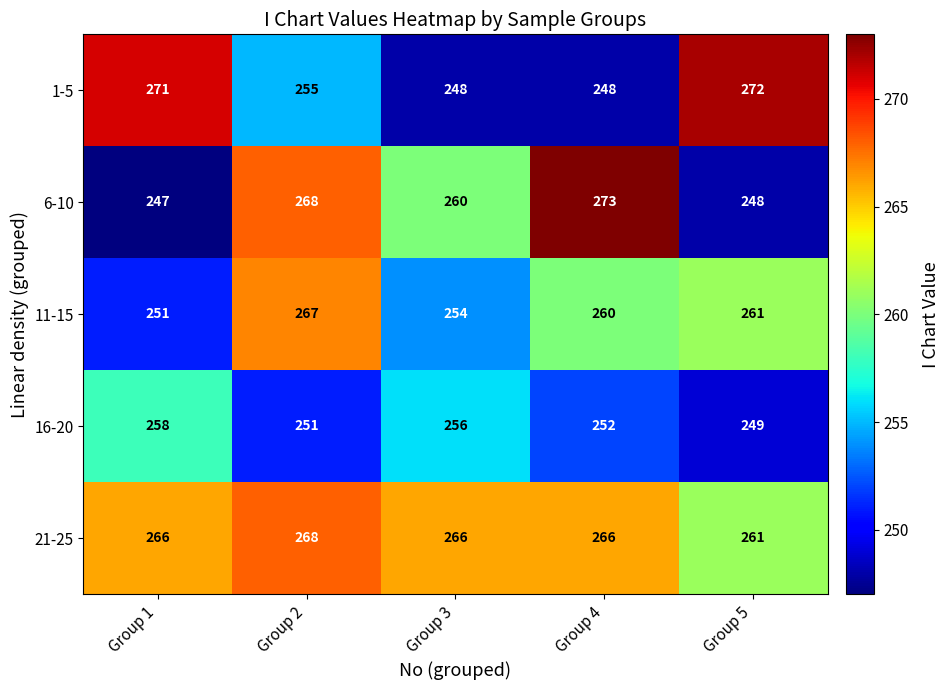

The value of 21-25 at Group 3 is 266. True or false?

True